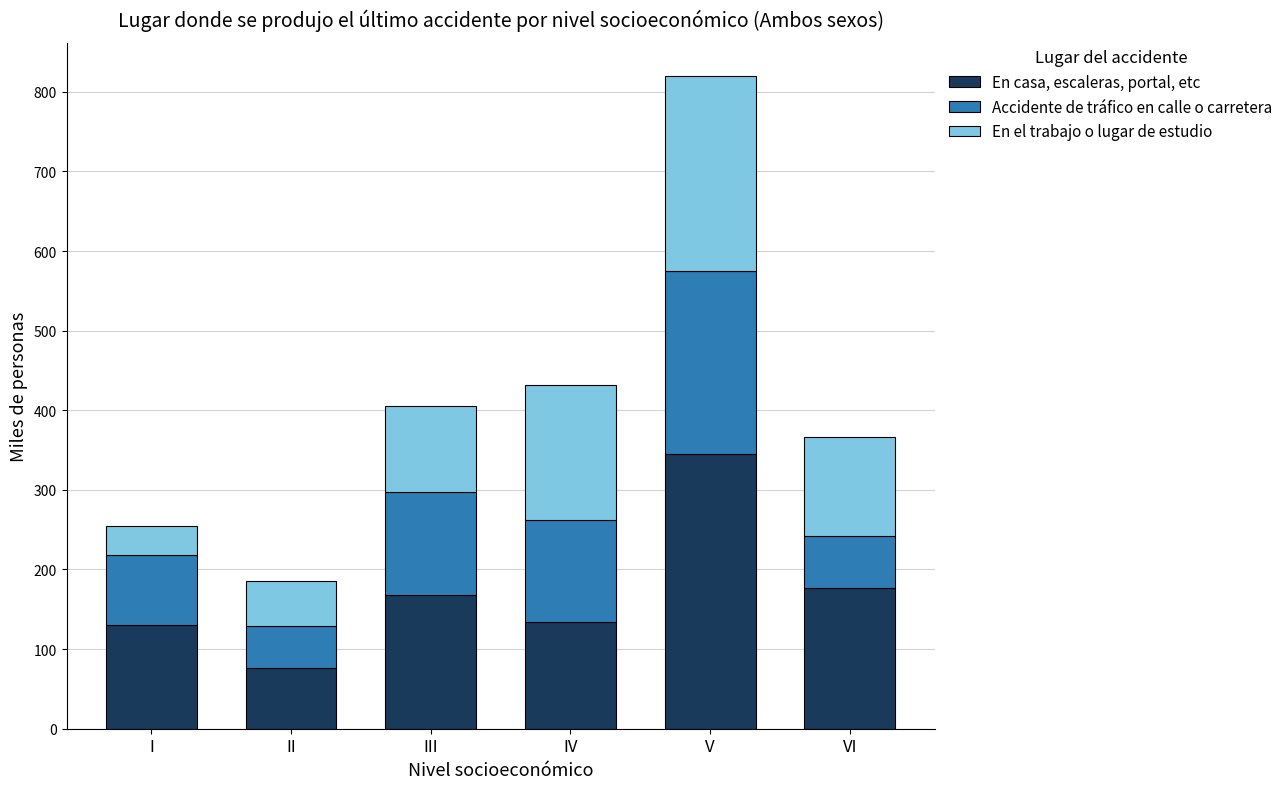

At which category is the sum across all series the highest?

V